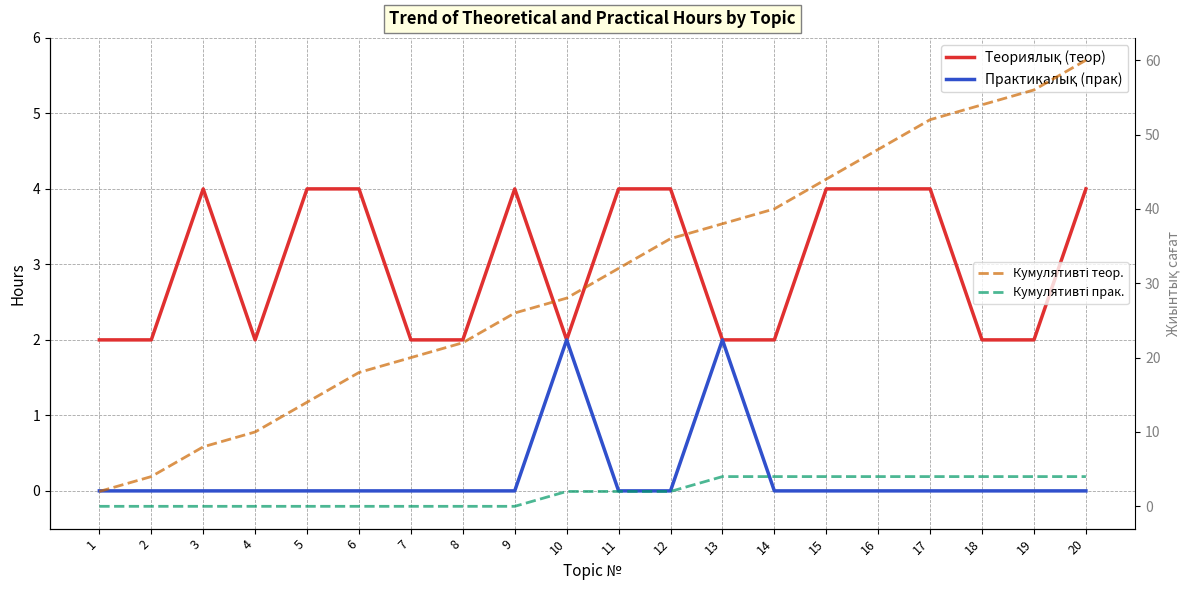

Reading right to left, transcribe all the data shown in this chart.

Теориялық (теор): 20=4	19=2	18=2	17=4	16=4	15=4	14=2	13=2	12=4	11=4	10=2	9=4	8=2	7=2	6=4	5=4	4=2	3=4	2=2	1=2
Практикалық (прак): 20=0	19=0	18=0	17=0	16=0	15=0	14=0	13=2	12=0	11=0	10=2	9=0	8=0	7=0	6=0	5=0	4=0	3=0	2=0	1=0
Кумулятивті теор.: 20=60	19=56	18=54	17=52	16=48	15=44	14=40	13=38	12=36	11=32	10=28	9=26	8=22	7=20	6=18	5=14	4=10	3=8	2=4	1=2
Кумулятивті прак.: 20=4	19=4	18=4	17=4	16=4	15=4	14=4	13=4	12=2	11=2	10=2	9=0	8=0	7=0	6=0	5=0	4=0	3=0	2=0	1=0